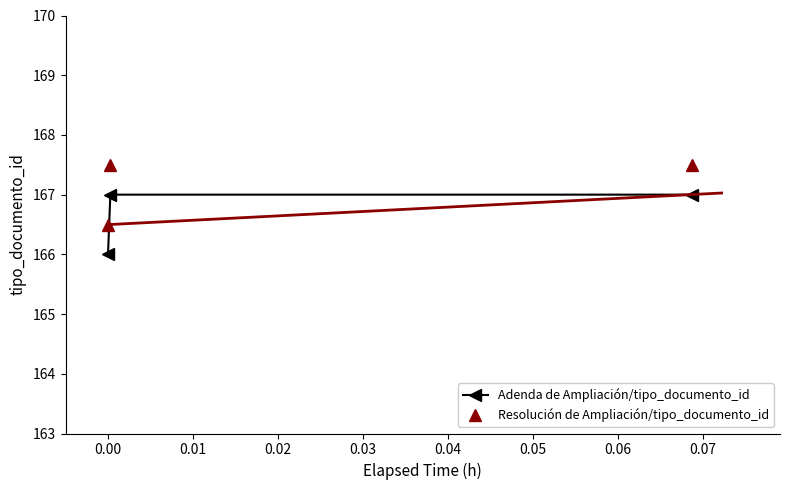

What is the minimum value shown in the chart?

166.0